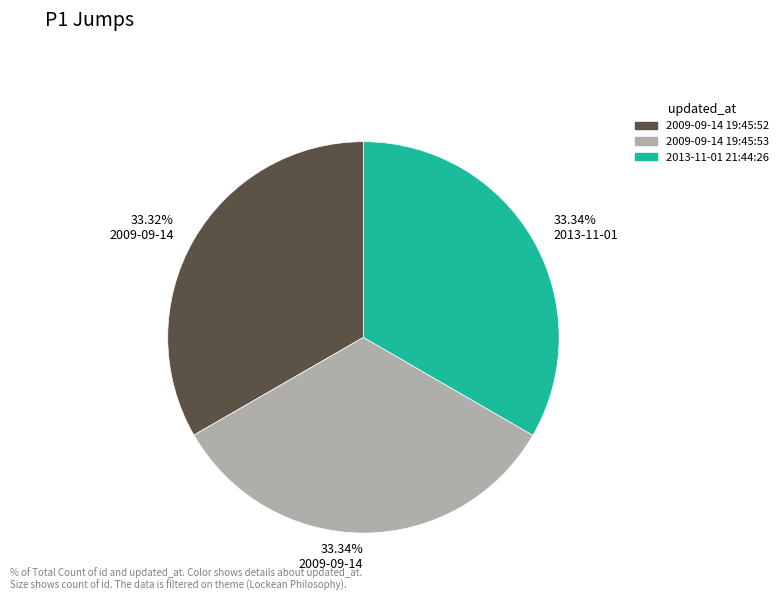

Is there a majority slice in this chart?

No